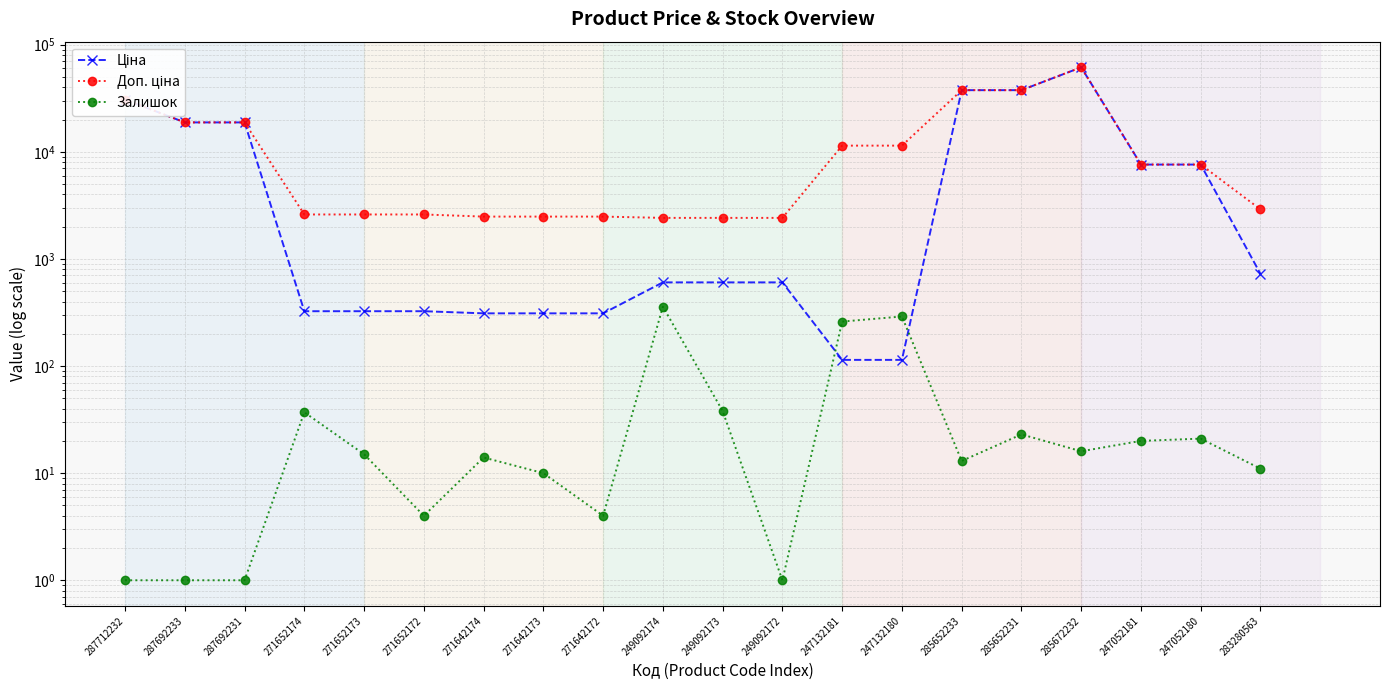

Which series has the largest total across all categories?

Доп. ціна